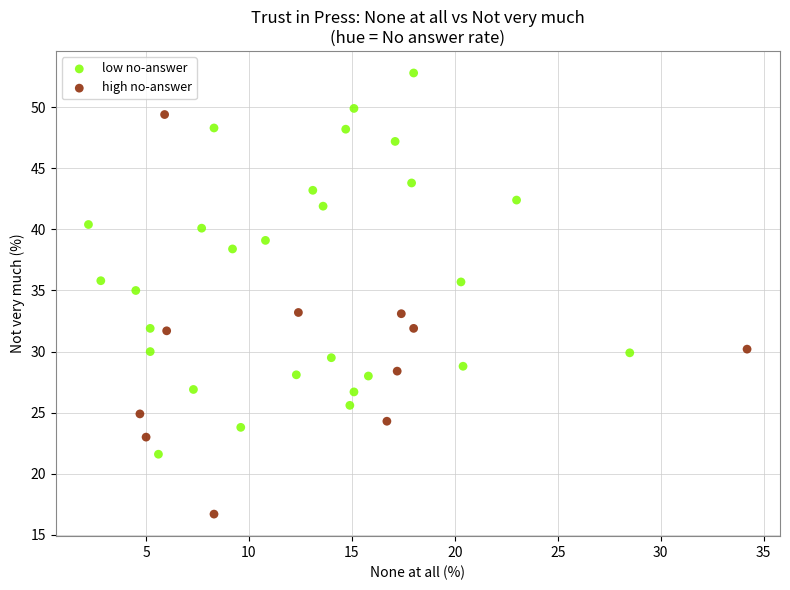

Which series contains the highest Y value?

low no-answer